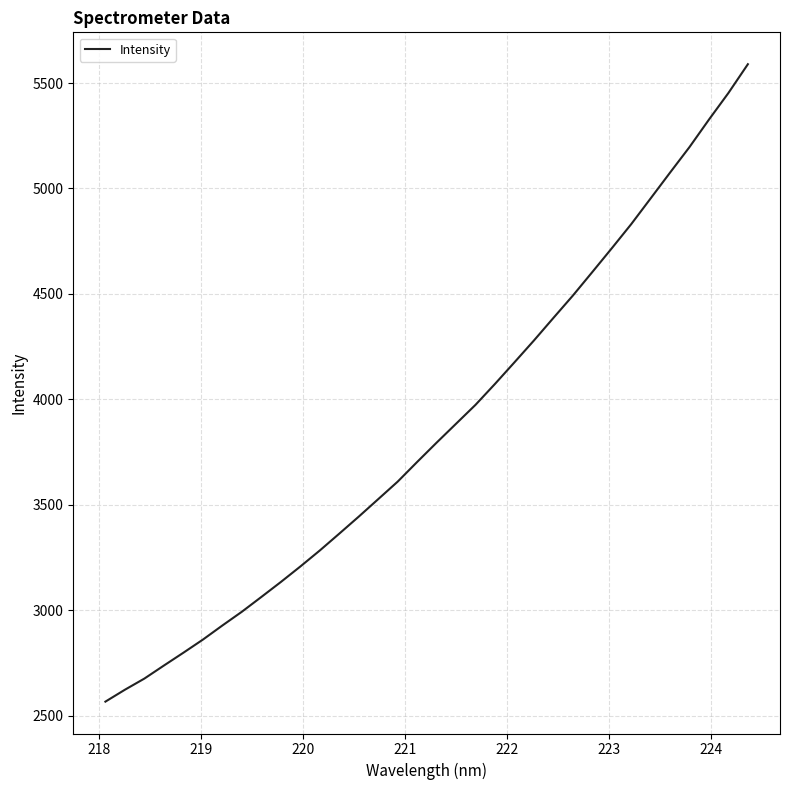

How many categories are shown in the chart?

34